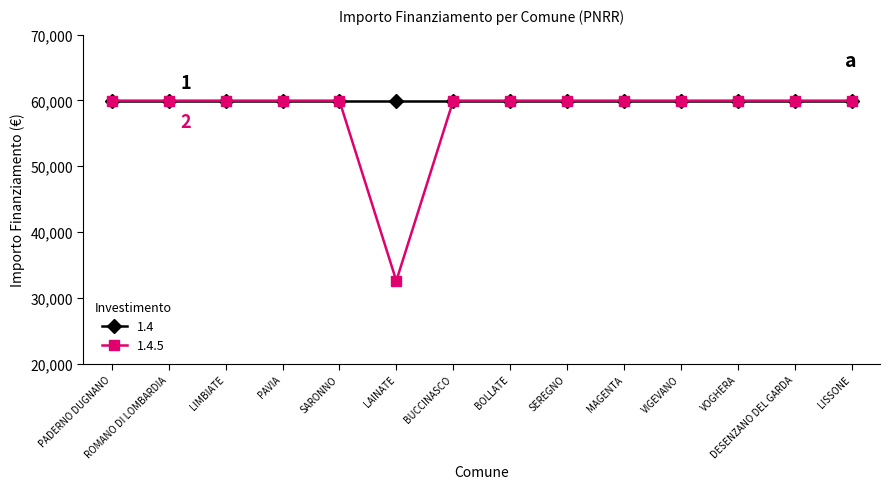

Which category has the lowest value in the 1.4.5 series?

LAINATE